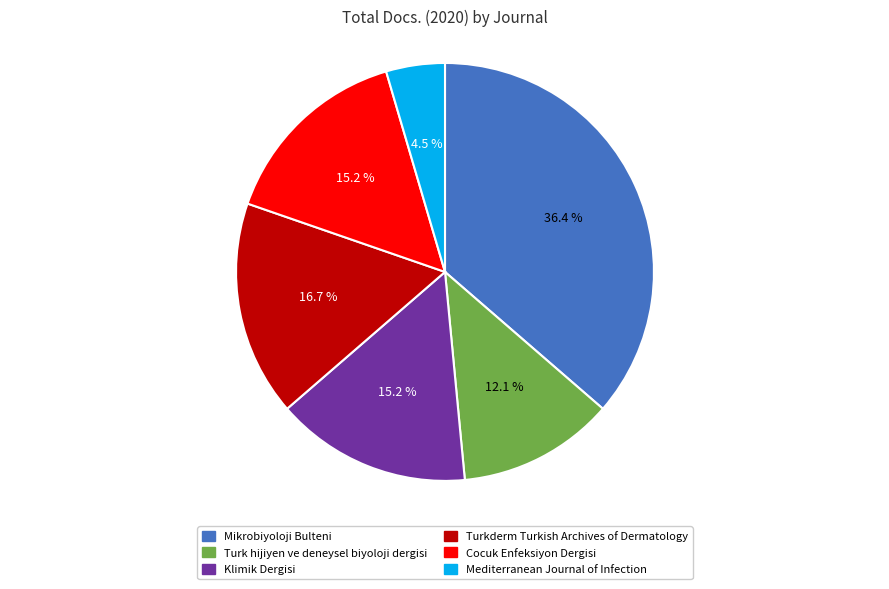

Does any single category account for the majority?

No